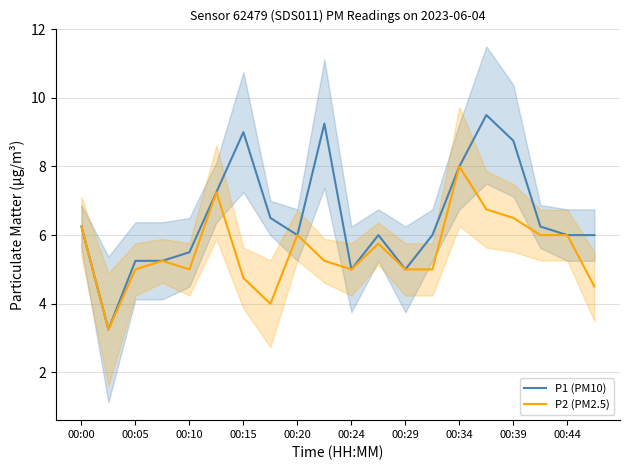

Which series has the largest range (max minus min)?

P1 (PM10)